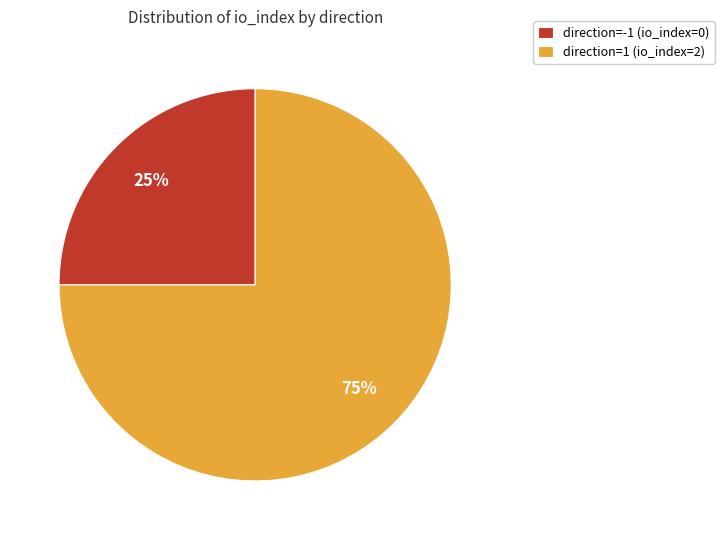

To the nearest percent, what portion does direction=1 (io_index=2) represent?

75%